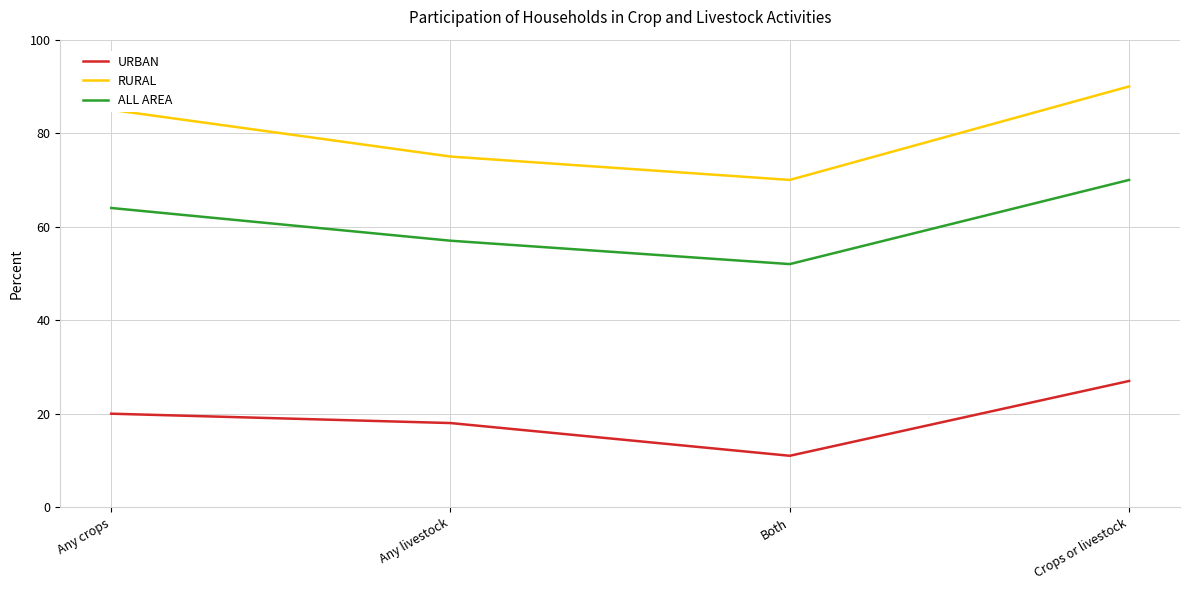

True or false: ALL AREA and URBAN cross at least once.

False